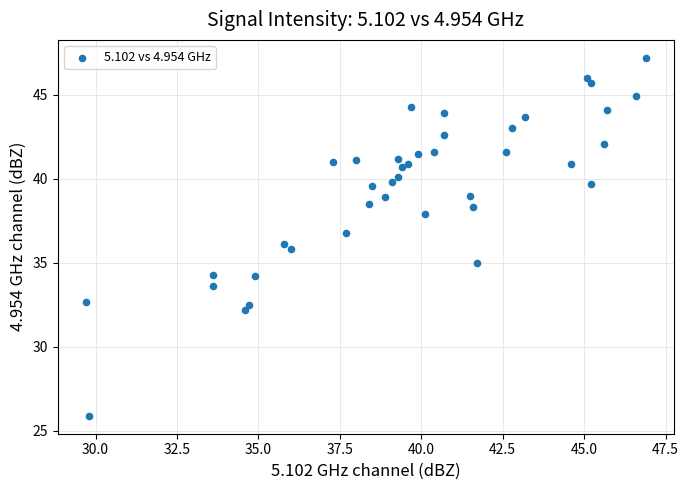

What is the range of Y values (max minus min)?

21.3